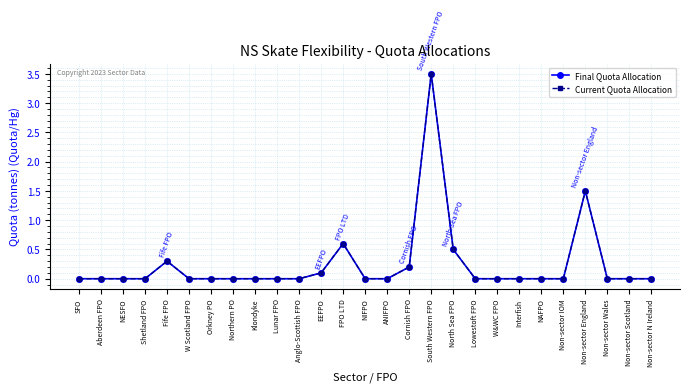

Reading left to right, what are all the values shown in this chart?

Final Quota Allocation: SFO=0.0	Aberdeen FPO=0.0	NESFO=0.0	Shetland FPO=0.0	Fife FPO=0.3	W Scotland FPO=0.0	Orkney PO=0.0	Northern PO=0.0	Klondyke=0.0	Lunar FPO=0.0	Anglo-Scottish FPO=0.0	EEFPO=0.1	FPO LTD=0.6	NIFPO=0.0	ANIFPO=0.0	Cornish FPO=0.2	South Western FPO=3.5	North Sea FPO=0.5	Lowestoft FPO=0.0	W&WC FPO=0.0	Interfish=0.0	NAFPO=0.0	Non-sector IOM=0.0	Non-sector England=1.5	Non-sector Wales=0.0	Non-sector Scotland=0.0	Non-sector N Ireland=0.0
Current Quota Allocation: SFO=0.0	Aberdeen FPO=0.0	NESFO=0.0	Shetland FPO=0.0	Fife FPO=0.3	W Scotland FPO=0.0	Orkney PO=0.0	Northern PO=0.0	Klondyke=0.0	Lunar FPO=0.0	Anglo-Scottish FPO=0.0	EEFPO=0.1	FPO LTD=0.6	NIFPO=0.0	ANIFPO=0.0	Cornish FPO=0.2	South Western FPO=3.5	North Sea FPO=0.5	Lowestoft FPO=0.0	W&WC FPO=0.0	Interfish=0.0	NAFPO=0.0	Non-sector IOM=0.0	Non-sector England=1.5	Non-sector Wales=0.0	Non-sector Scotland=0.0	Non-sector N Ireland=0.0